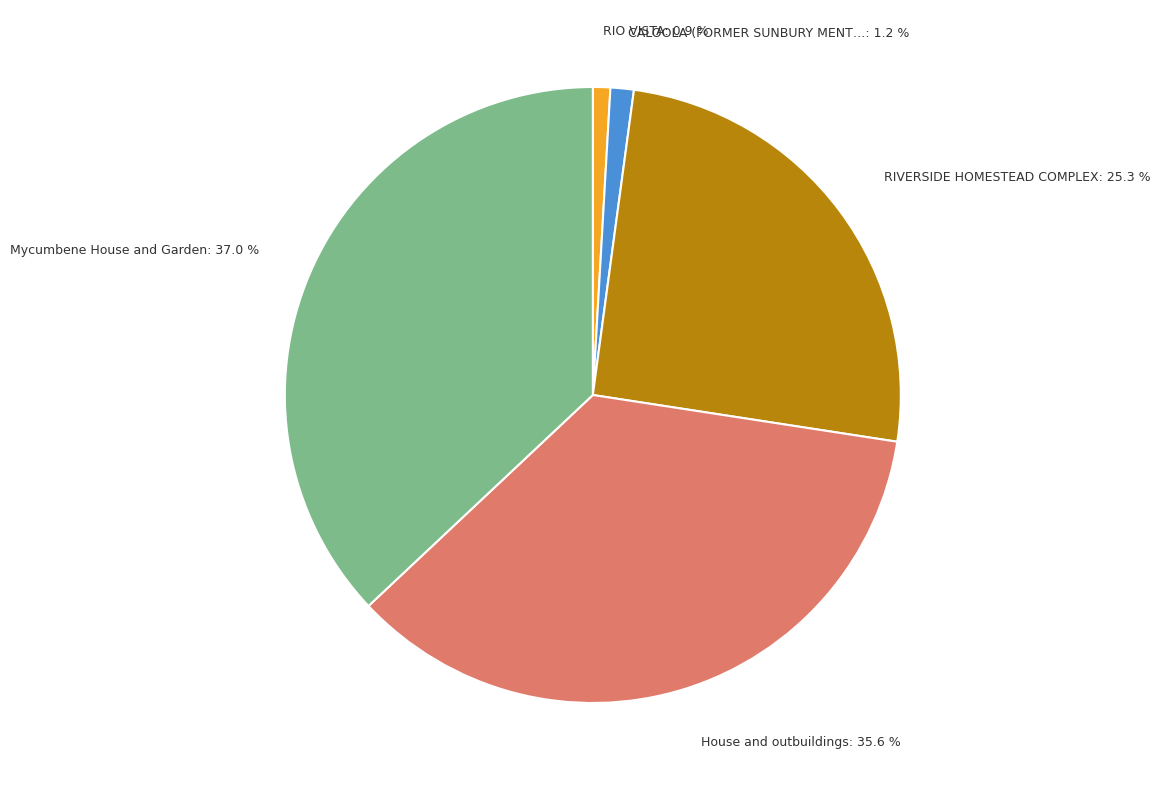

Is there any slice that represents more than half of the pie?

No